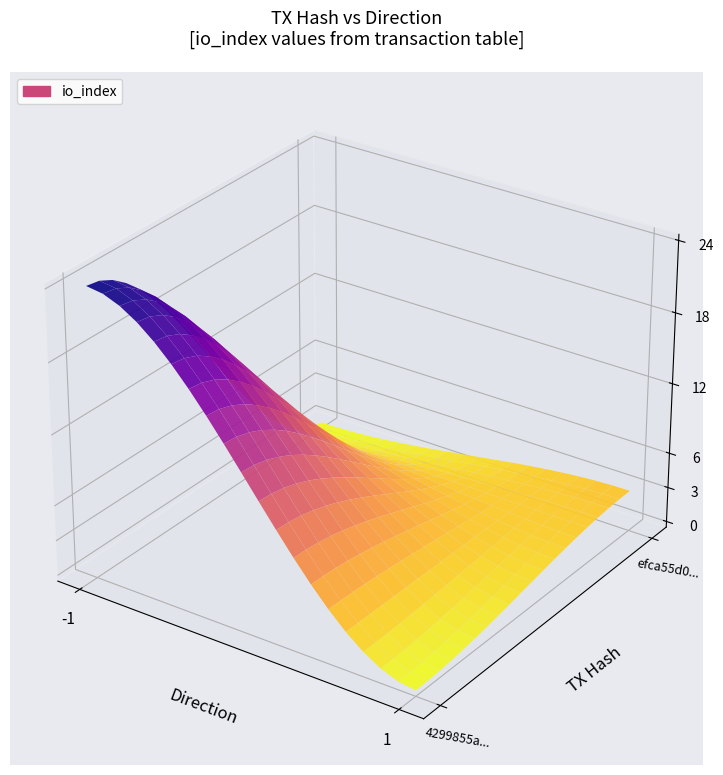

What is the maximum value shown in the chart?

24